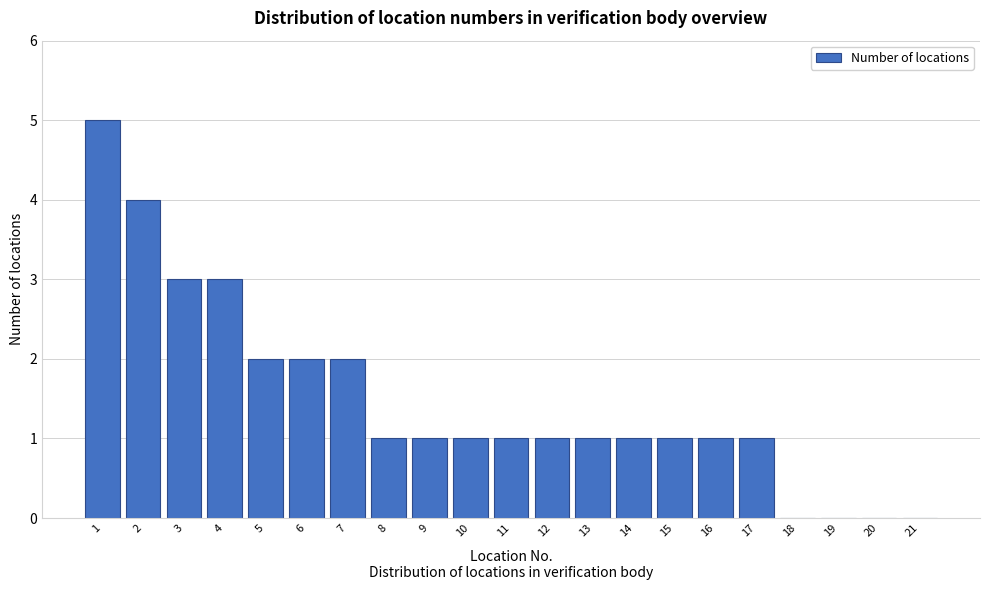

Reading left to right, transcribe all the data shown in this chart.

1=5	2=4	3=3	4=3	5=2	6=2	7=2	8=1	9=1	10=1	11=1	12=1	13=1	14=1	15=1	16=1	17=1	18=0	19=0	20=0	21=0